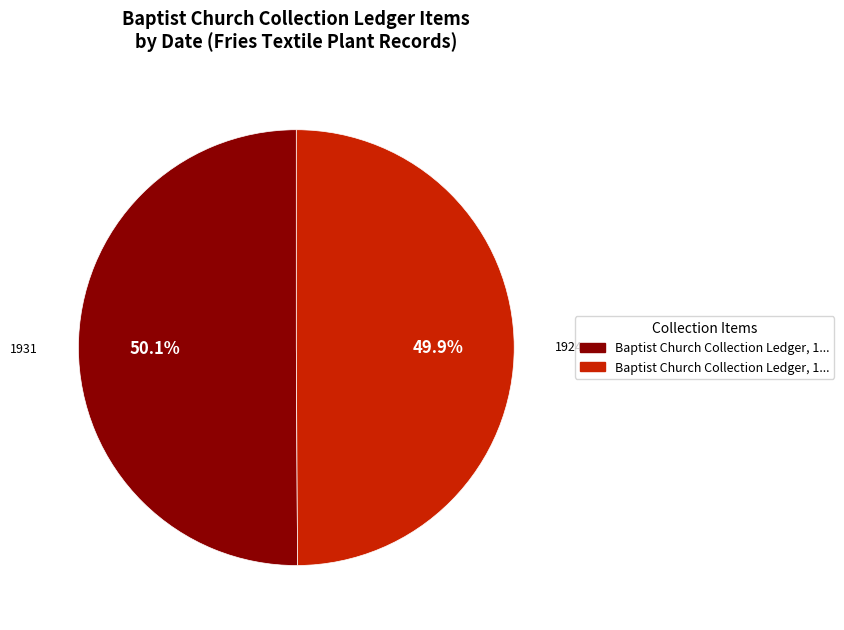

To the nearest percent, what is the average slice percentage?

50%